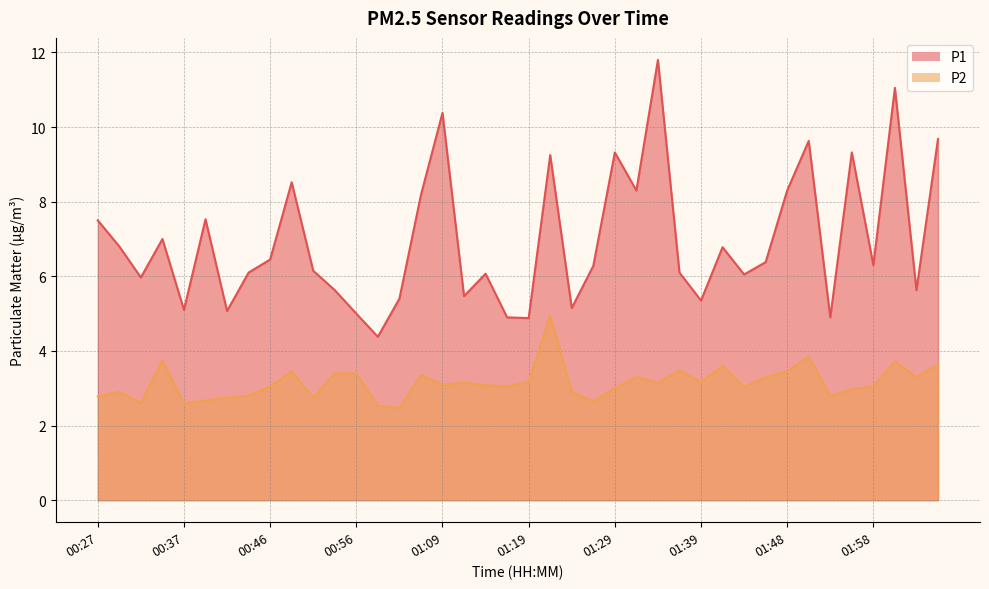

What is the label of the 26th point from the right?

01:01